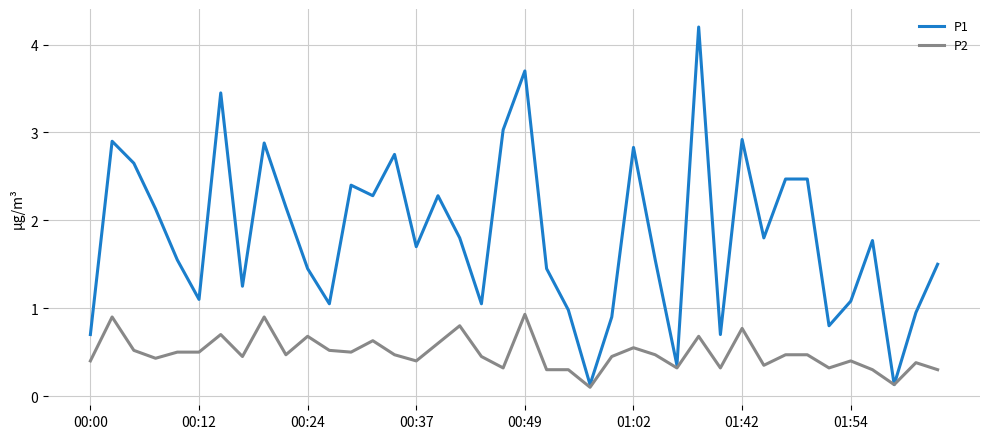

What is the greatest value displayed?

4.2